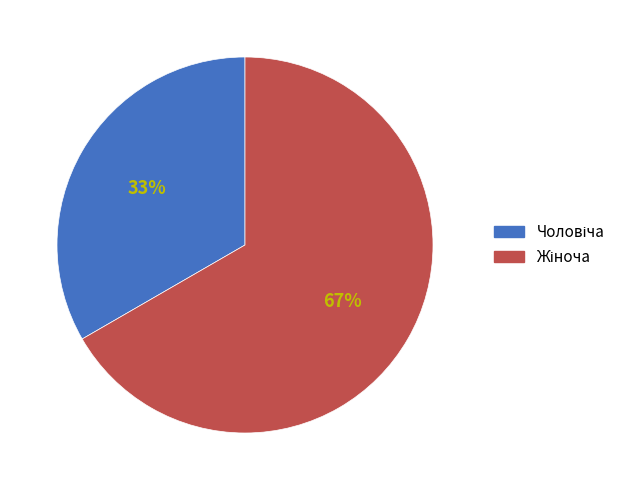

To the nearest percent, what is the average slice percentage?

50%